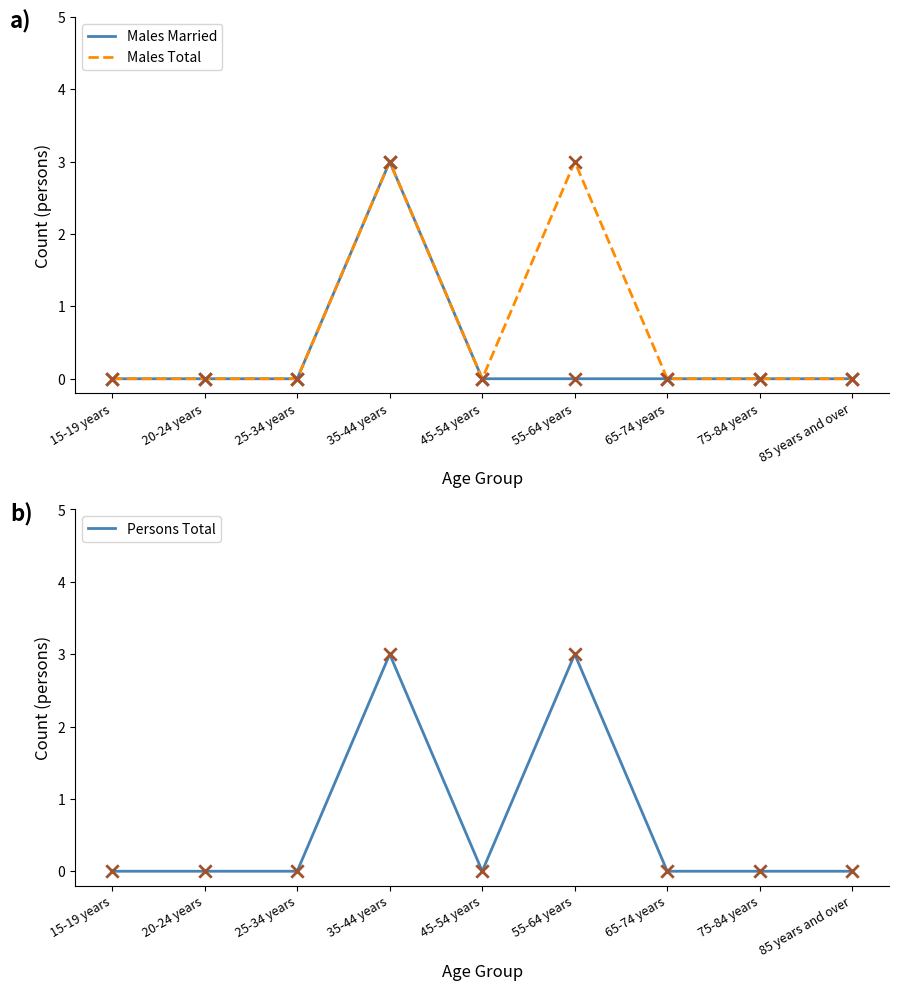

At which category is the sum across all series the highest?

35-44 years